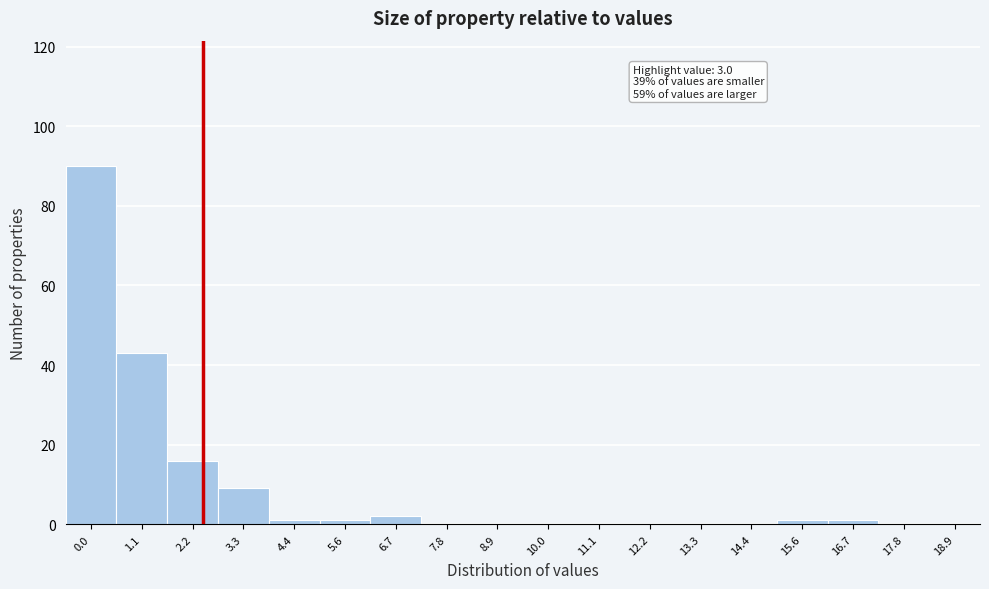

Reading left to right, what are all the values shown in this chart?

0.0=90	1.1=43	2.2=16	3.3=9	4.4=1	5.6=1	6.7=2	7.8=0	8.9=0	10.0=0	11.1=0	12.2=0	13.3=0	14.4=0	15.6=1	16.7=1	17.8=0	18.9=0